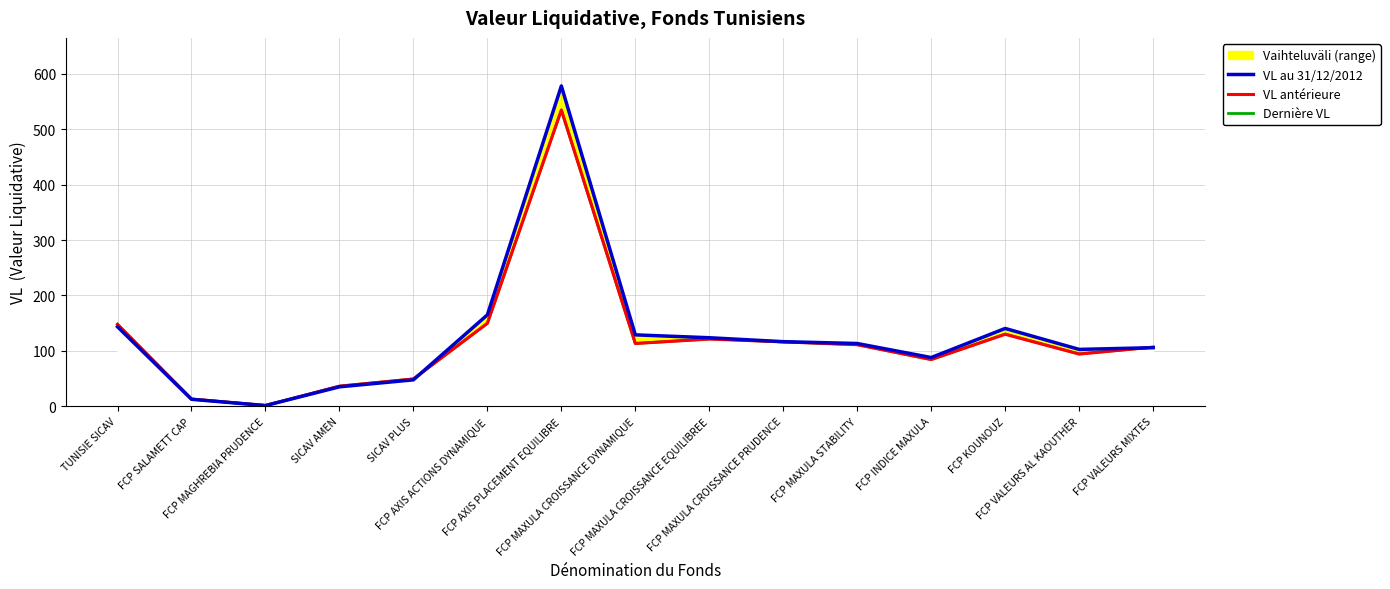

True or false: VL antérieure and Dernière VL intersect in this chart.

True